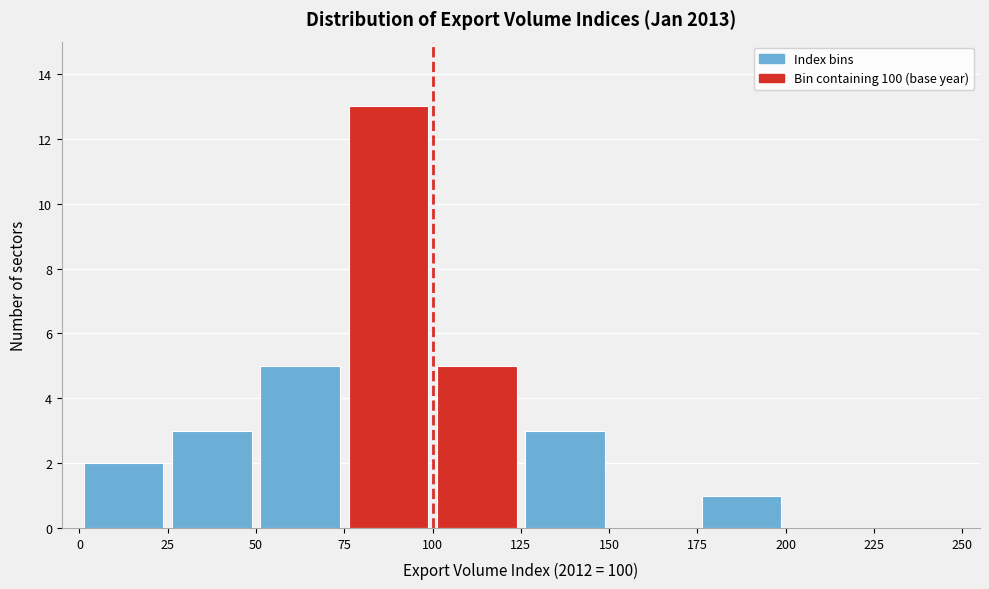

How tall is the bar that spans 100 to 125 on the x-axis? The values are not printed on the chart, so give them approximately, as read against the axis.

5